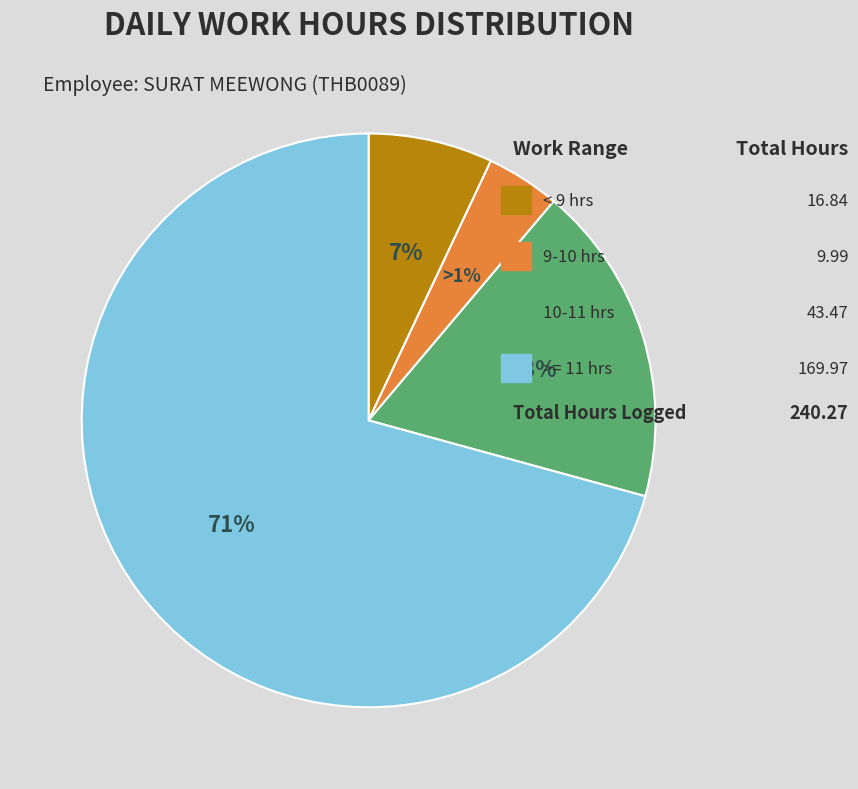

True or false: 3-Fri accounts for 1% of the total.

False